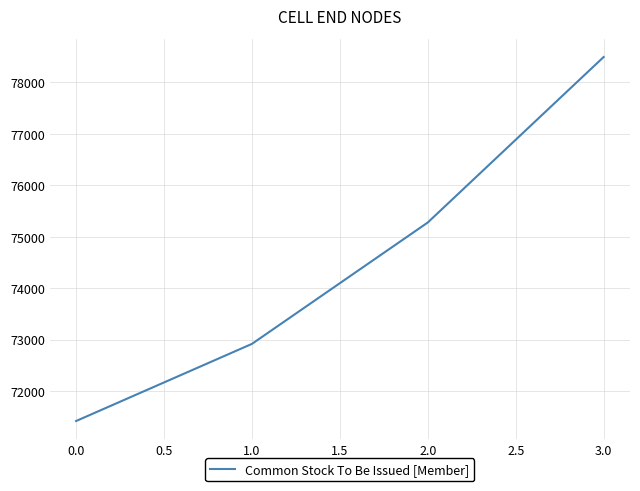

Which category has the lowest value across all series?

0.0